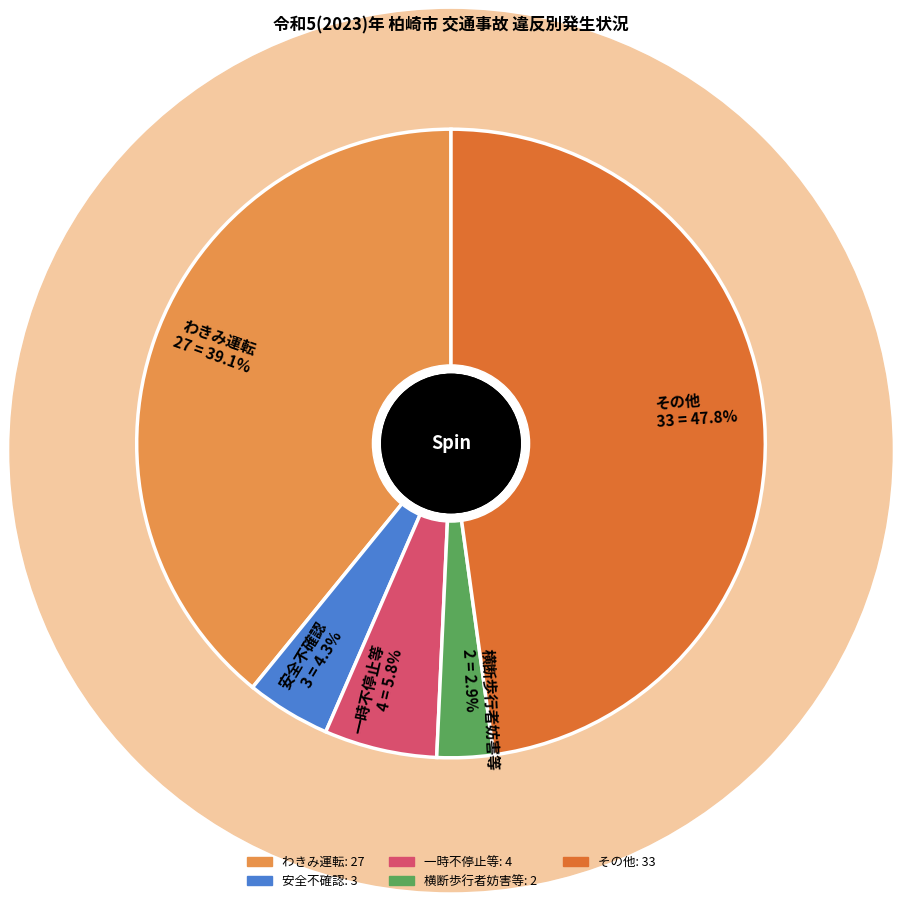

To the nearest percent, what portion does わきみ運転 represent?

39%